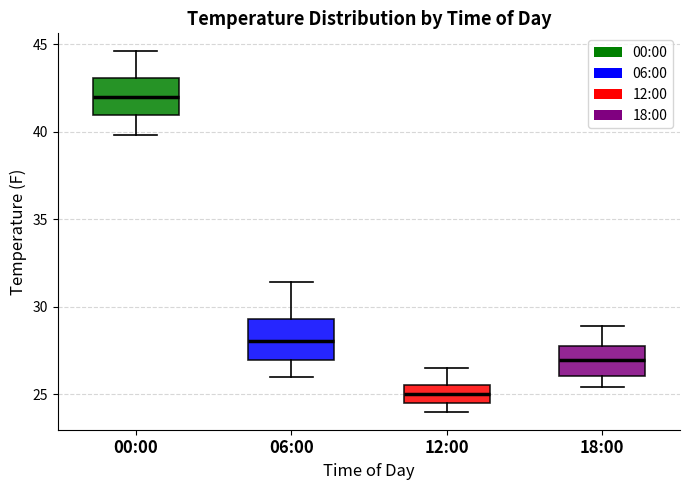

Reading left to right, transcribe this box plot: for each box, give where its median line is, the range the box spans, and where its two whiskers end, as read against the y-axis. The values are not printed on the chart, so give them approximately, as read against the axis.

00:00: median 42.0, box 41.0 to 43.0, whiskers 40.0 to 44.5
06:00: median 28.0, box 27.0 to 29.5, whiskers 26.0 to 31.5
12:00: median 25.0, box 24.5 to 25.5, whiskers 24.0 to 26.5
18:00: median 27.0, box 26.0 to 28.0, whiskers 25.5 to 29.0